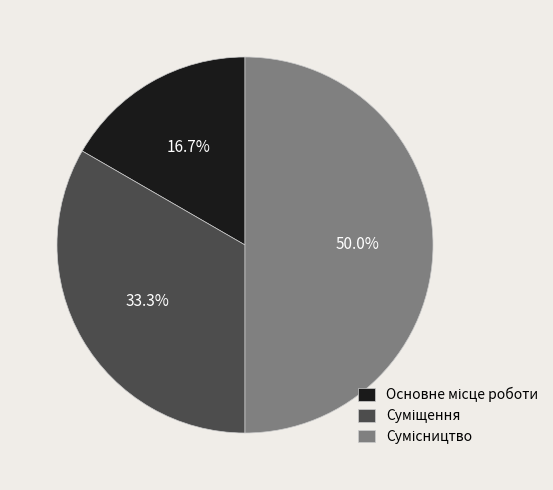

Which slice is the largest?

Сумісництво